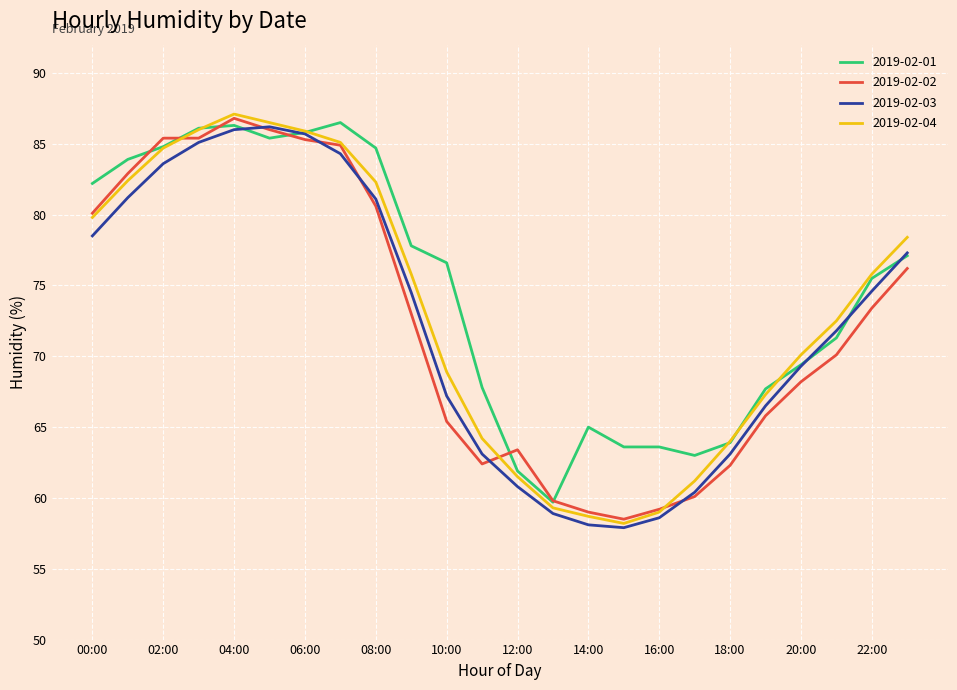

What is the maximum value shown in the chart?

87.1